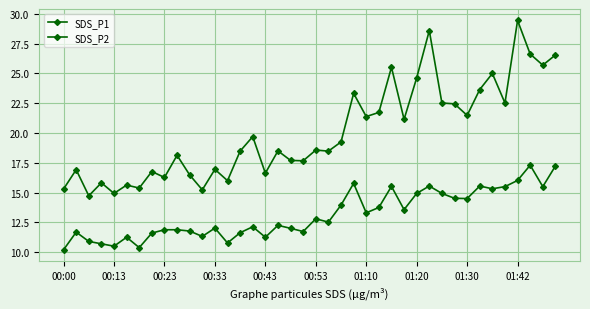

True or false: SDS_P1 and SDS_P2 cross at least once.

False